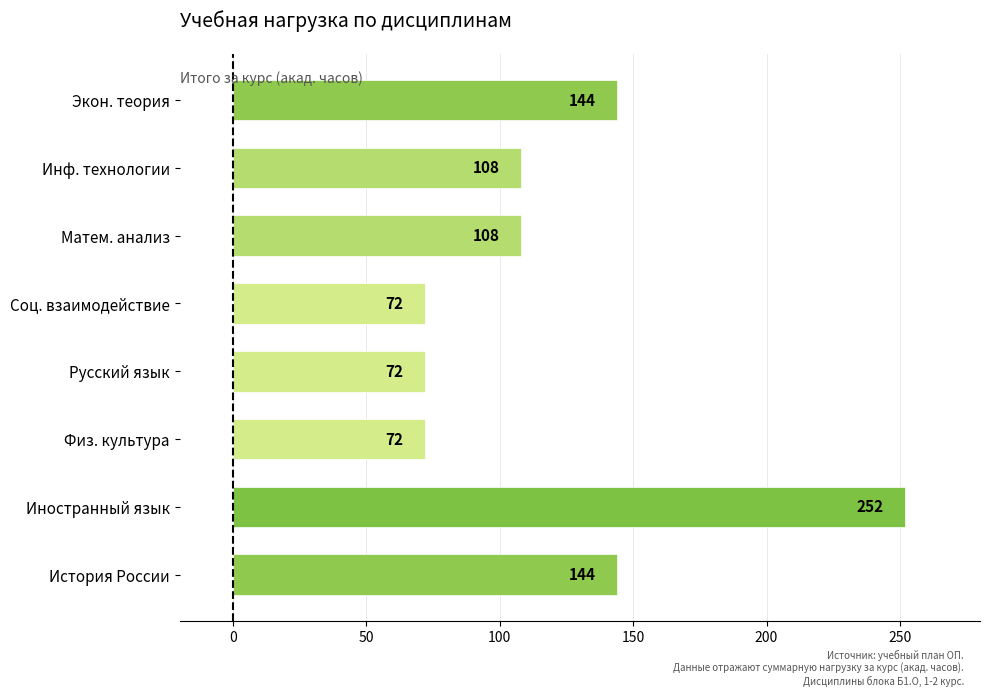

What is the maximum value shown in the chart?

252